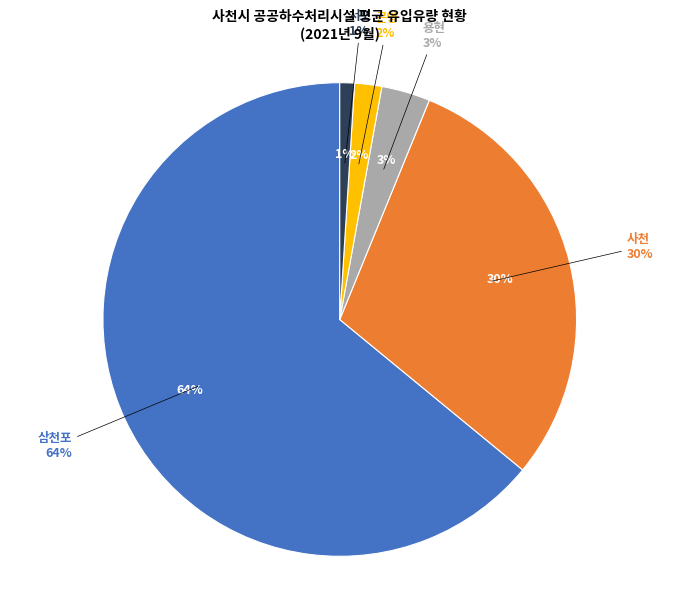

True or false: 사천 accounts for 30% of the total.

True